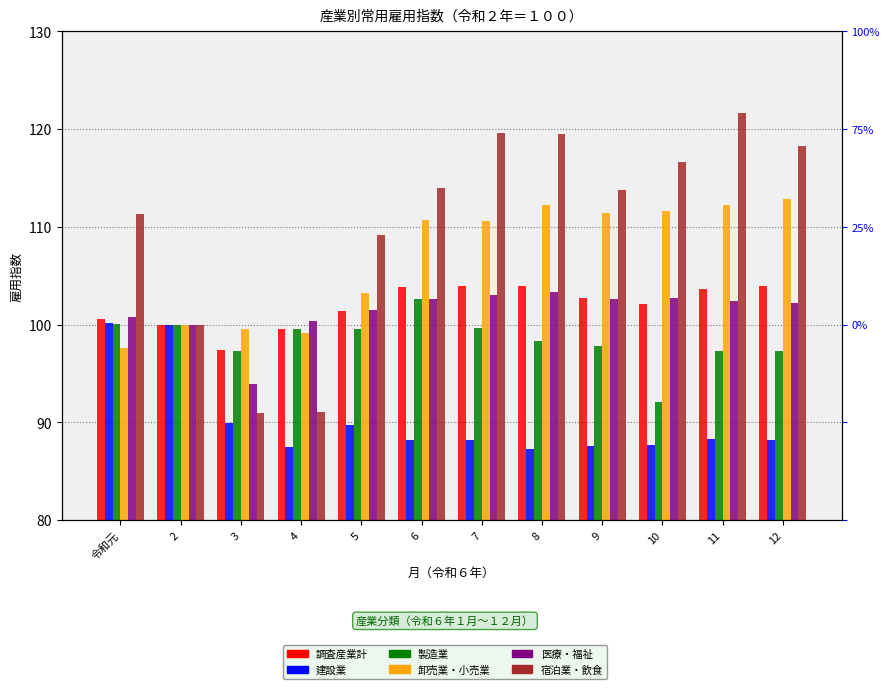

What is the sum of the 宿泊業・飲食 values at 10 and 令和元?

227.9